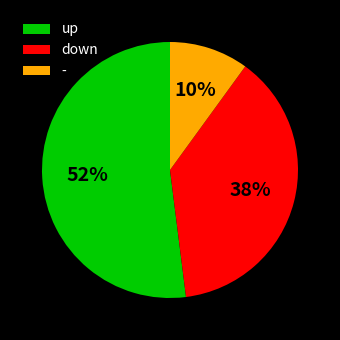

Count the number of slices in the pie.

3